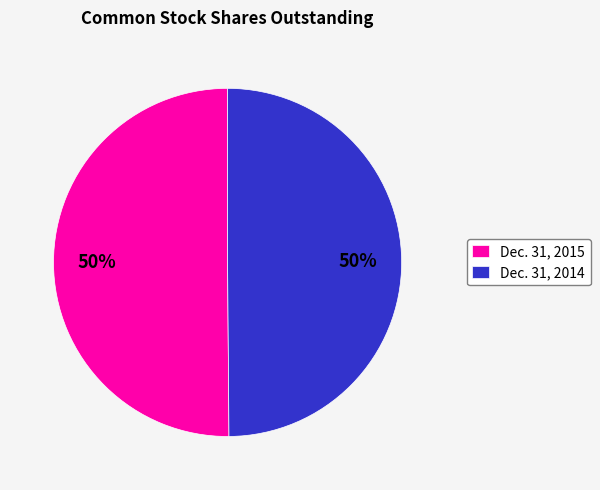

How many slices are in this pie chart?

2